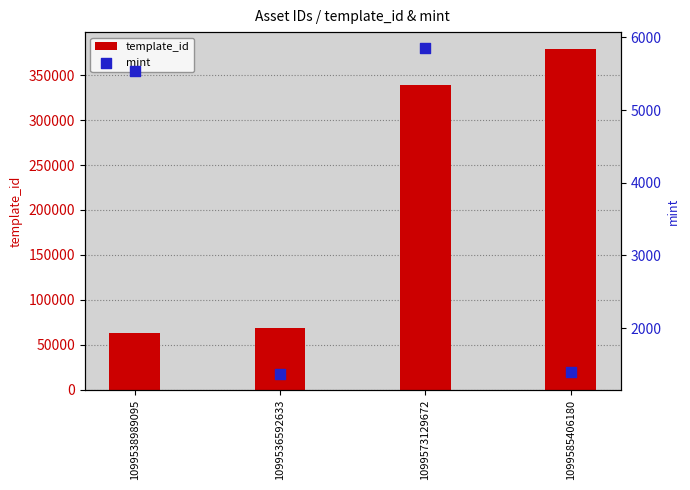

At which category is the sum across all series the highest?

1099585406180